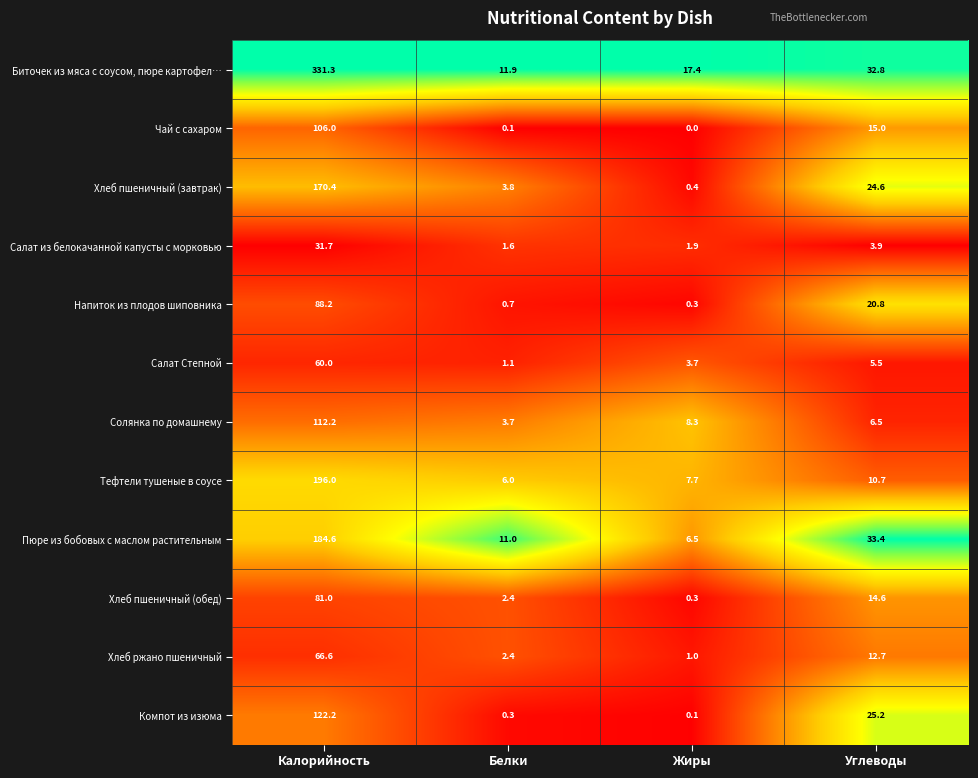

What is the lowest value of the Салат из белокачанной капусты с морковью series?

1.6